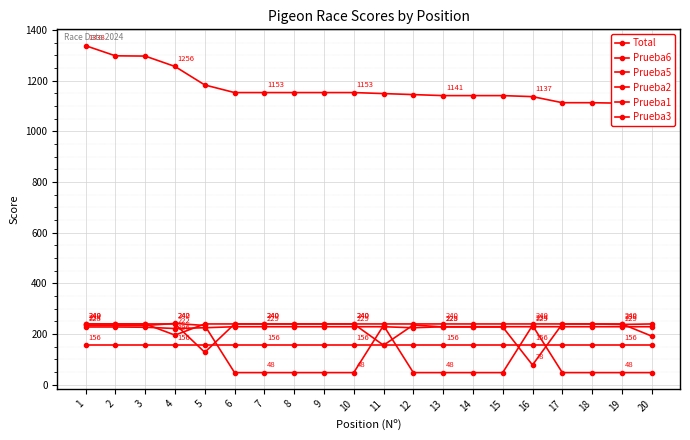

Which series changed the most between 9 and 14?

Total